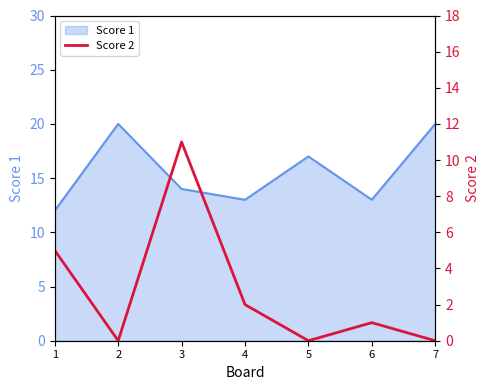

Where does the data first go above 1?

1